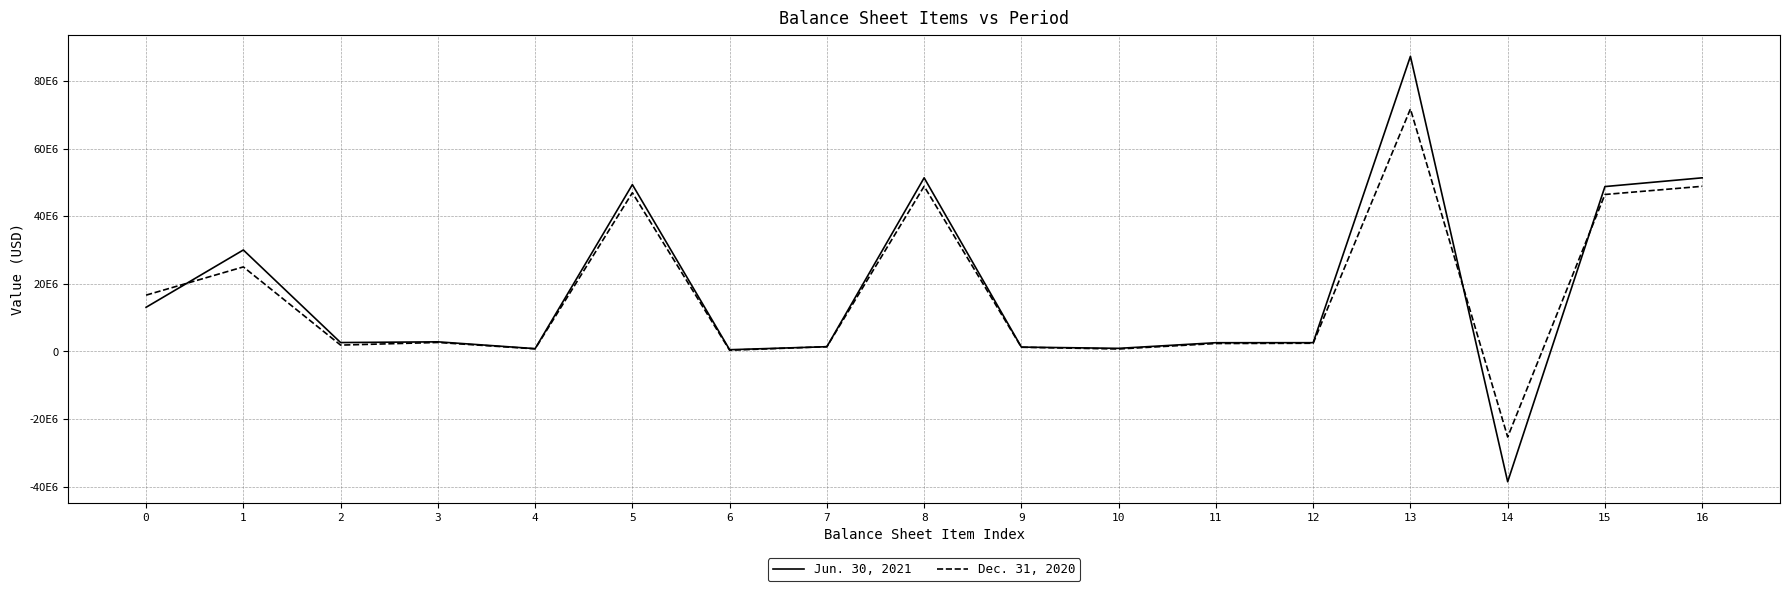

Reading left to right, what are all the values shown in this chart?

Jun. 30, 2021: 0=13050000	1=30002000	2=2623000	3=2837000	4=824000	5=49336000	6=508000	7=1395000	8=51341000	9=1280000	10=910000	11=2577000	12=2585000	13=87277000	14=-38538000	15=48756000	16=51341000
Dec. 31, 2020: 0=16647000	1=24994000	2=1871000	3=2655000	4=760000	5=46927000	6=357000	7=1397000	8=48833000	9=1232000	10=721000	11=2340000	12=2419000	13=71705000	14=-25310000	15=46414000	16=48833000